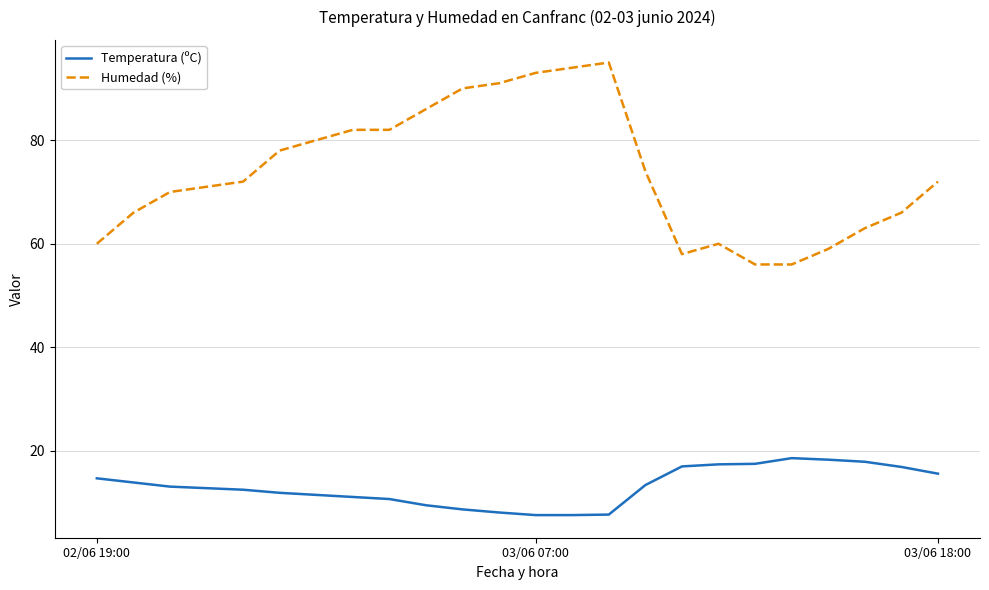

Which series has the largest total across all categories?

Humedad (%)